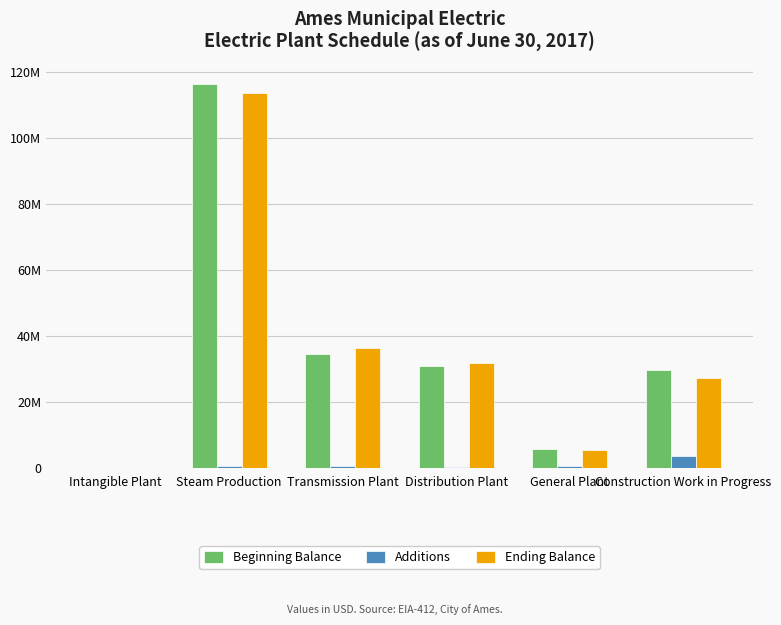

Does the chart contain stacked bars?

No